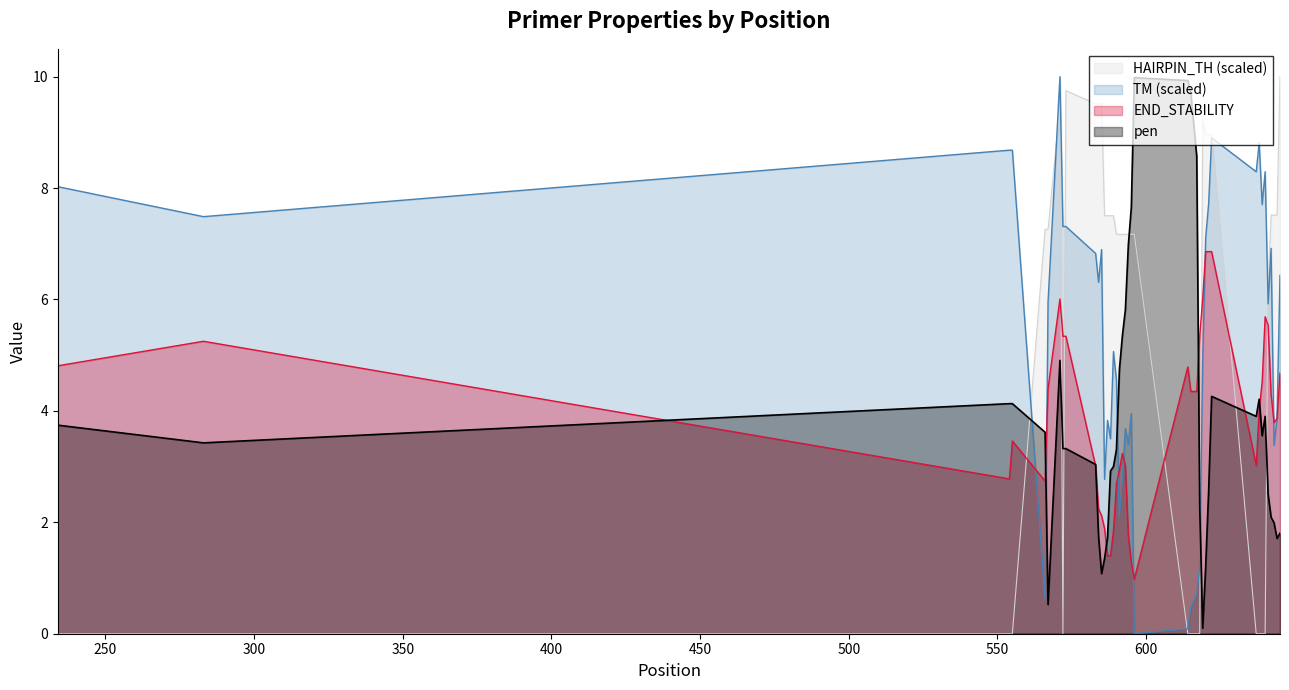

What is the maximum value for HAIRPIN_TH (scaled)?

10.0